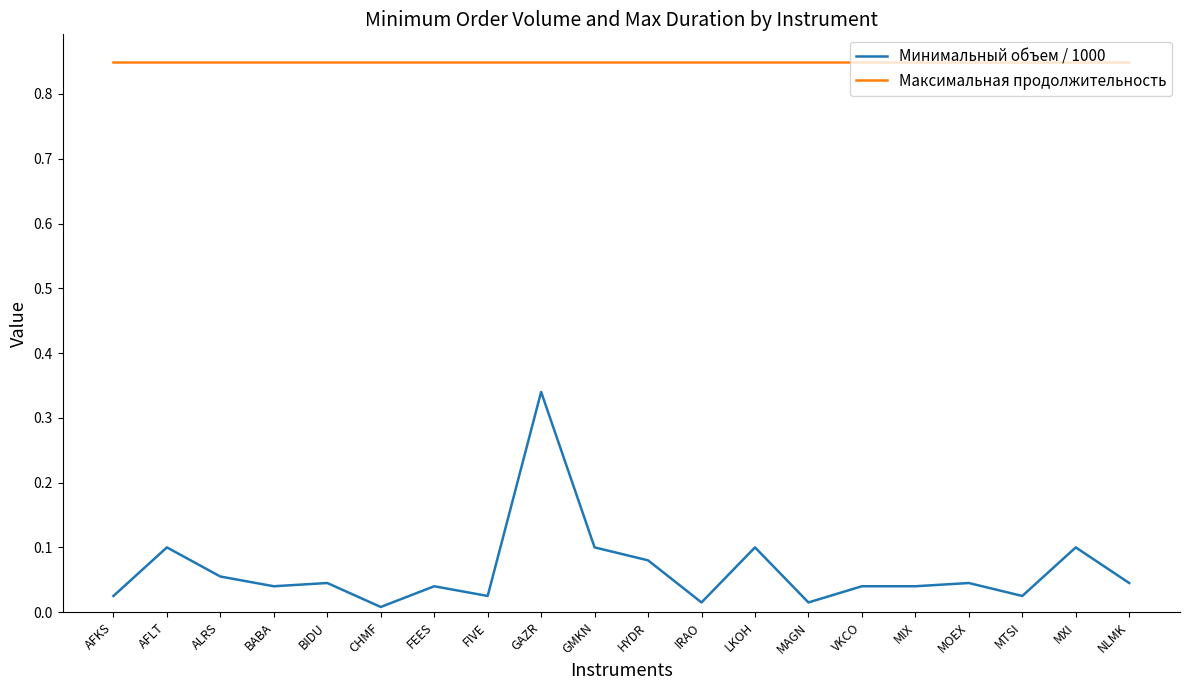

List the series in order of their peak value, lowest first.

Минимальный объем / 1000, Максимальная продолжительность